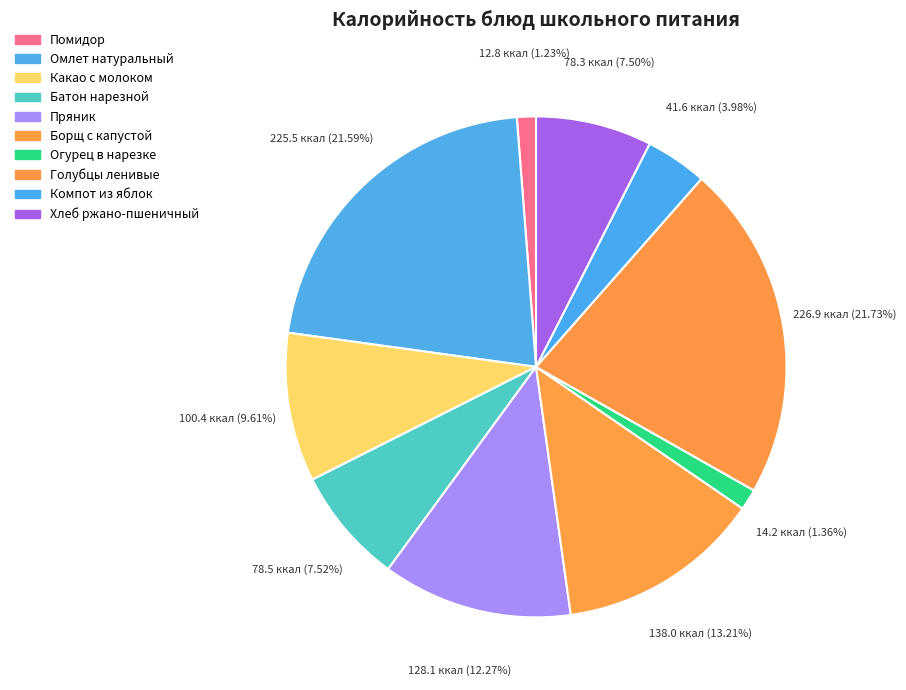

How many slices are in this pie chart?

10